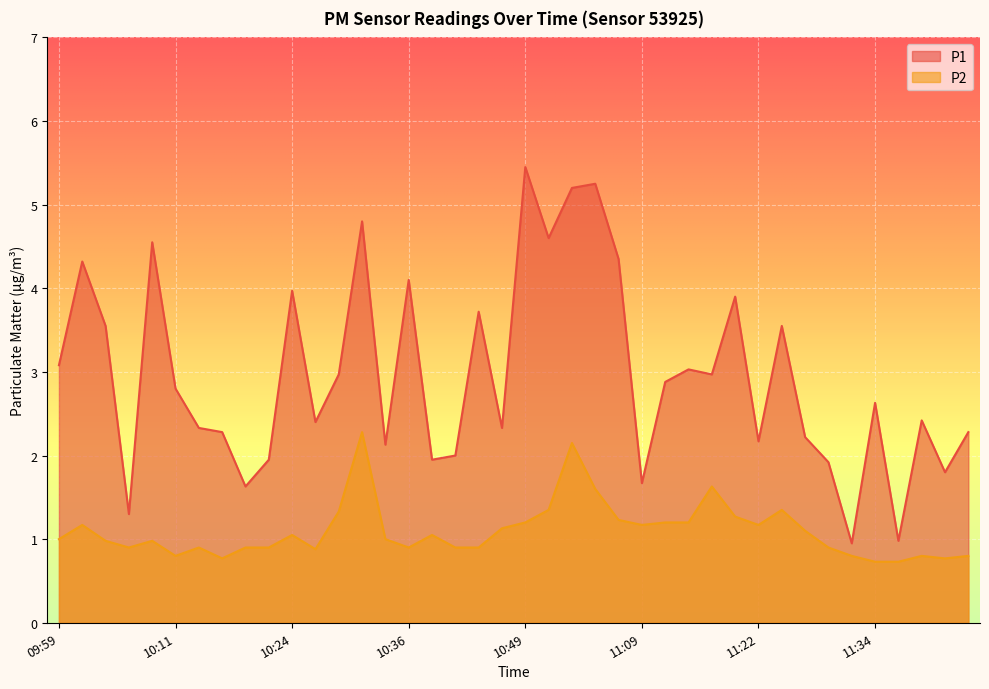

What is the difference between the second highest and minimum values in the P2 series?

1.4